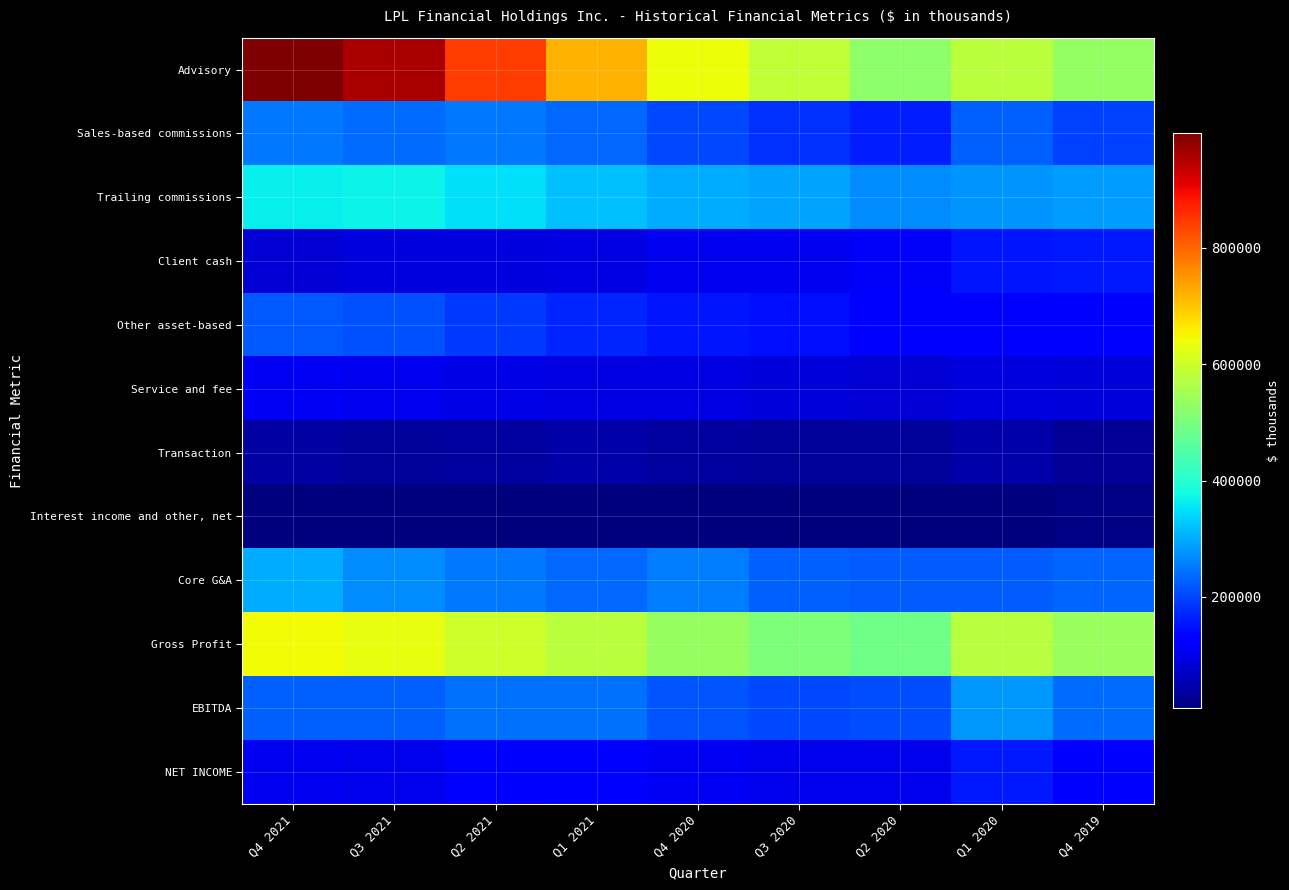

At which category is the sum across all series the highest?

Q4 2021